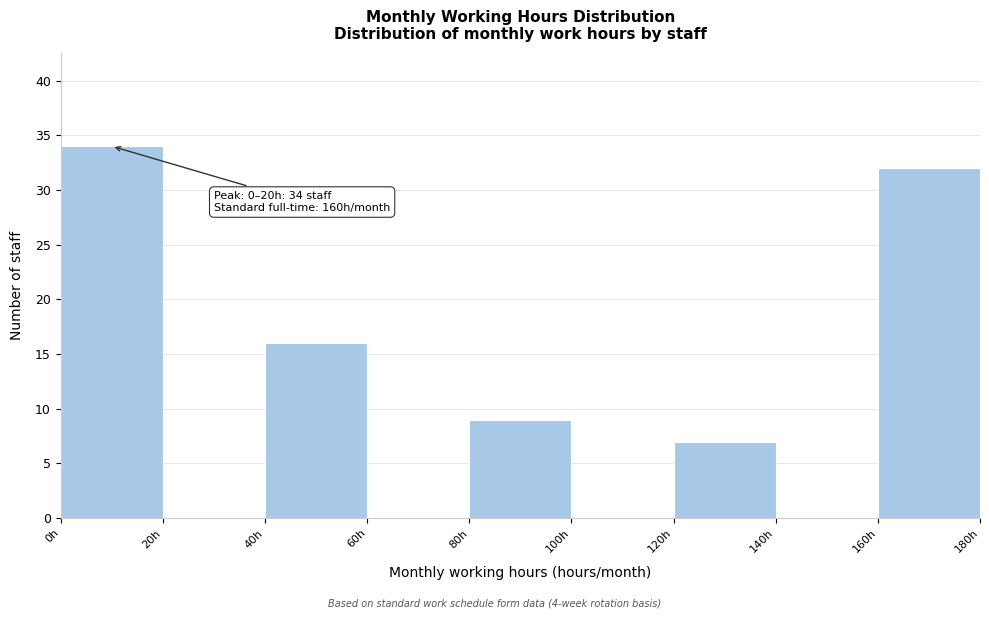

Which range on the x-axis has the tallest bar?

0 to 20